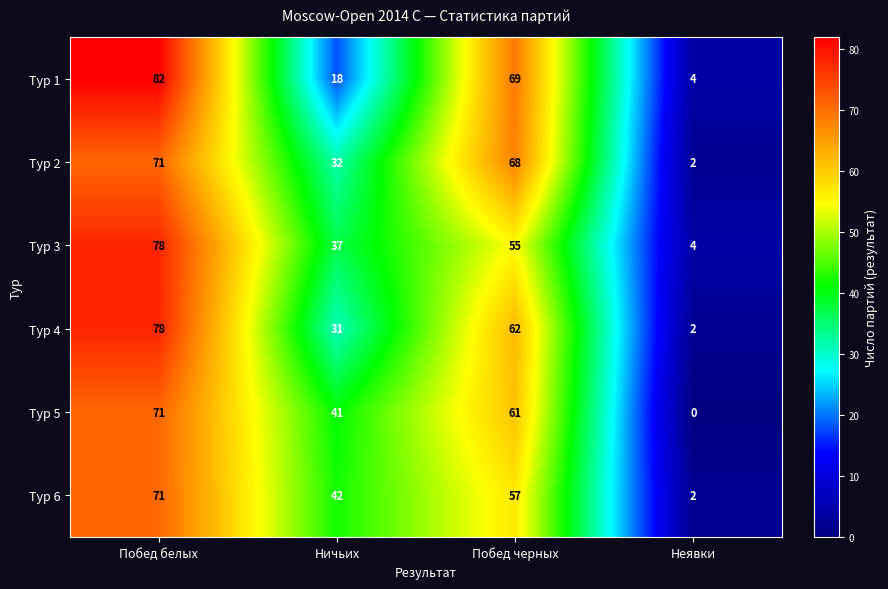

True or false: Тур 1 has a value of 69 at Побед черных.

True